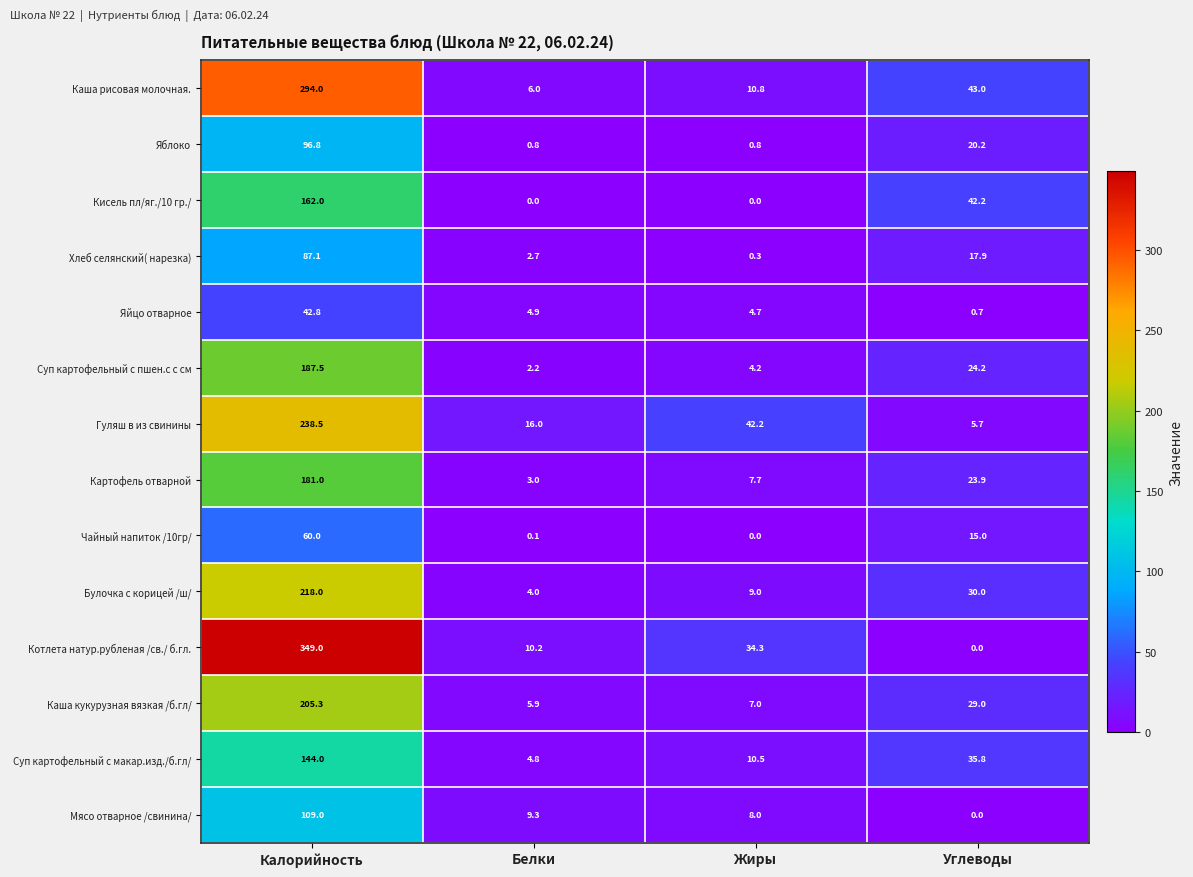

At which category is the sum across all series the highest?

Калорийность